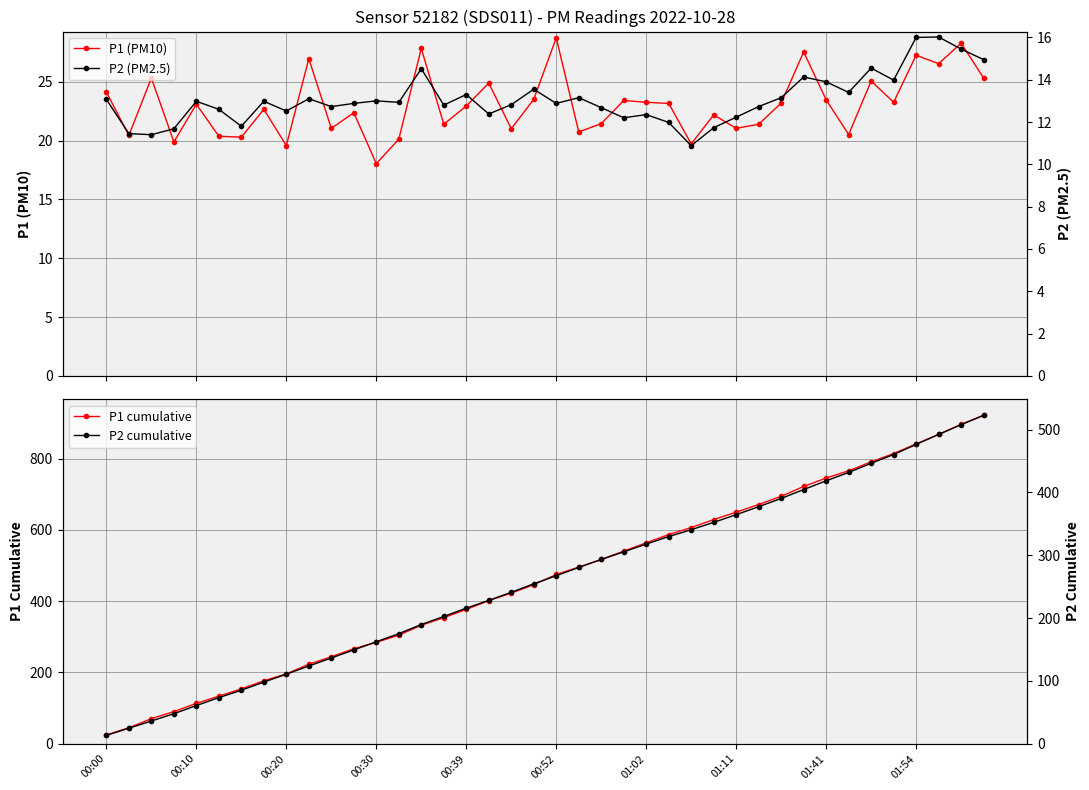

True or false: P1 cumulative and P2 (PM2.5) cross at least once.

False